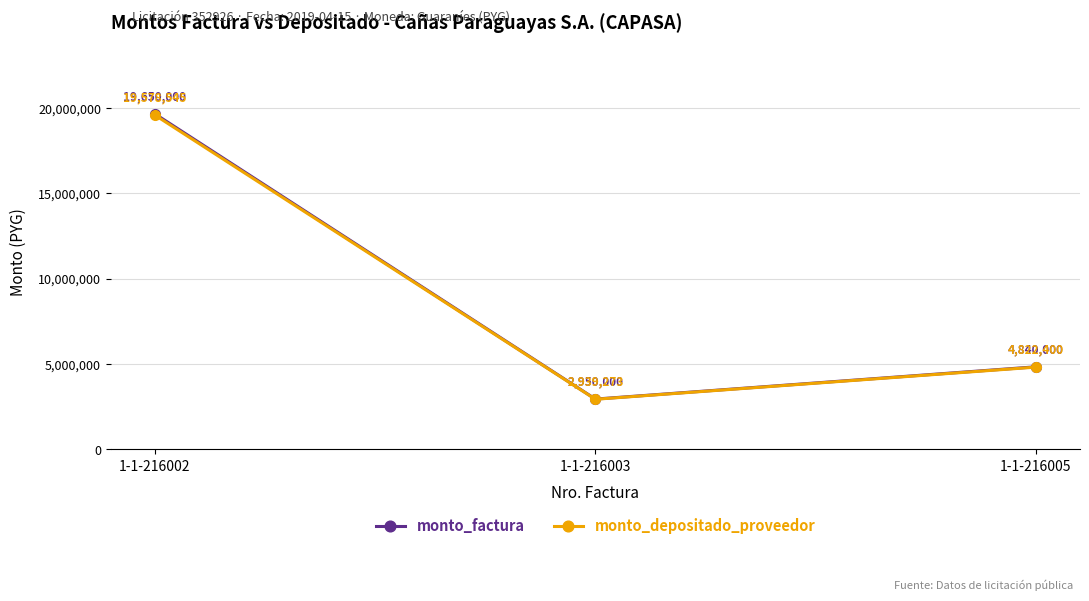

Where does the monto_factura series first go above 4840000?

1-1-216002